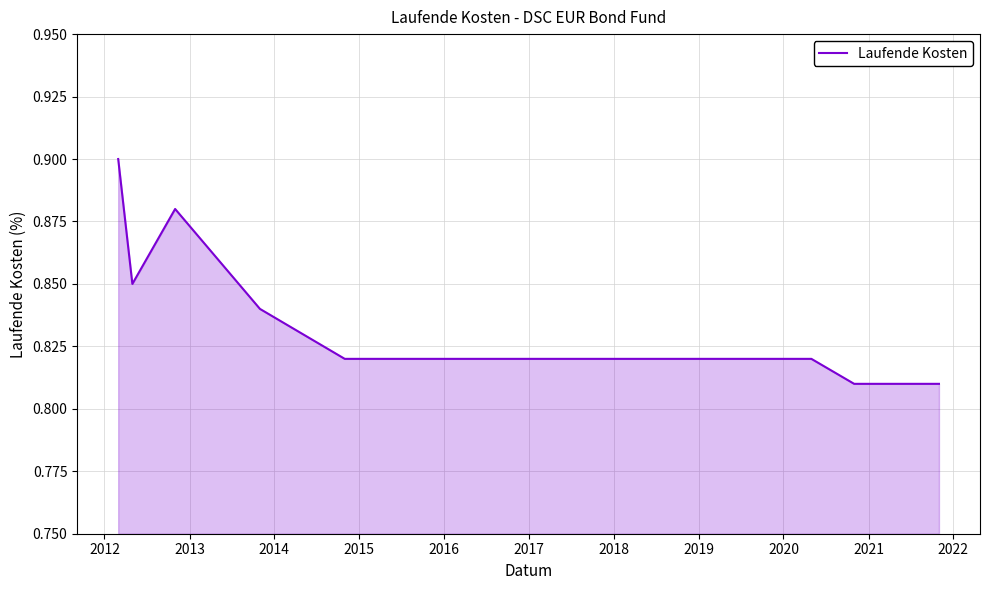

What is the minimum value shown in the chart?

0.8